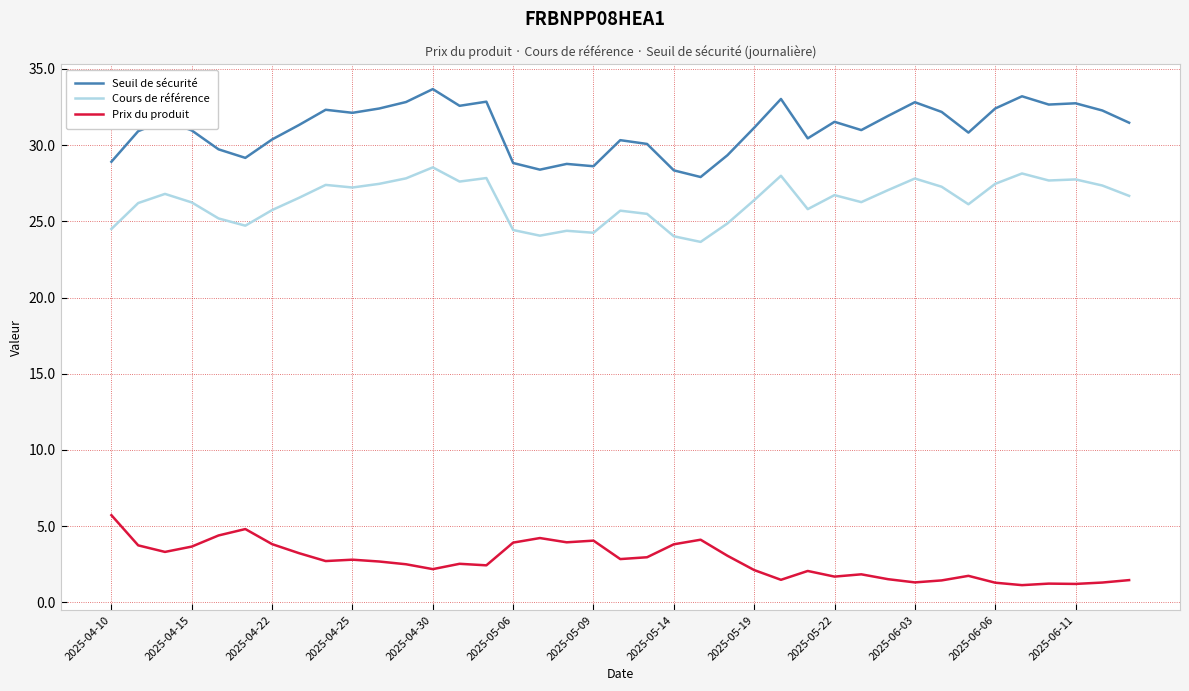

What is the lowest value of the Seuil de sécurité series?

27.9